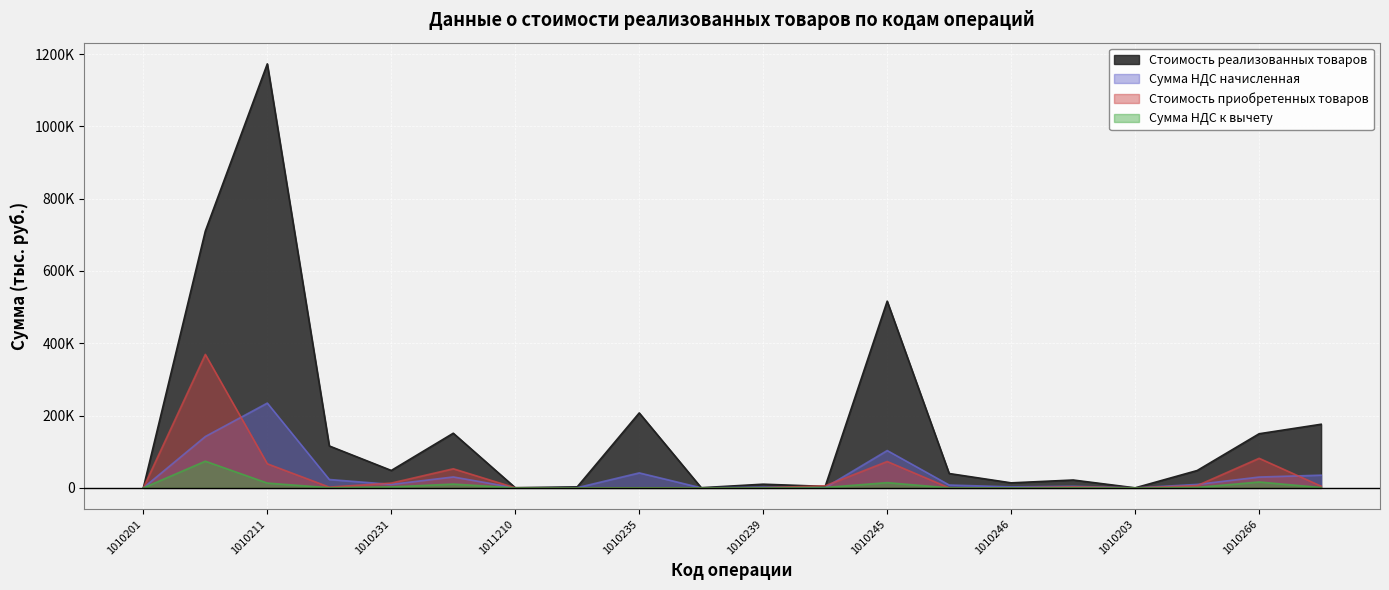

Is the value of Сумма НДС к вычету at 1010234 greater than the value of Сумма НДС начисленная at 1010234?

No